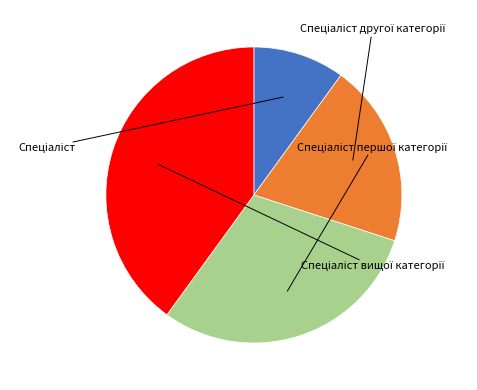

The Спеціаліст slice represents 10% of the pie. True or false?

True